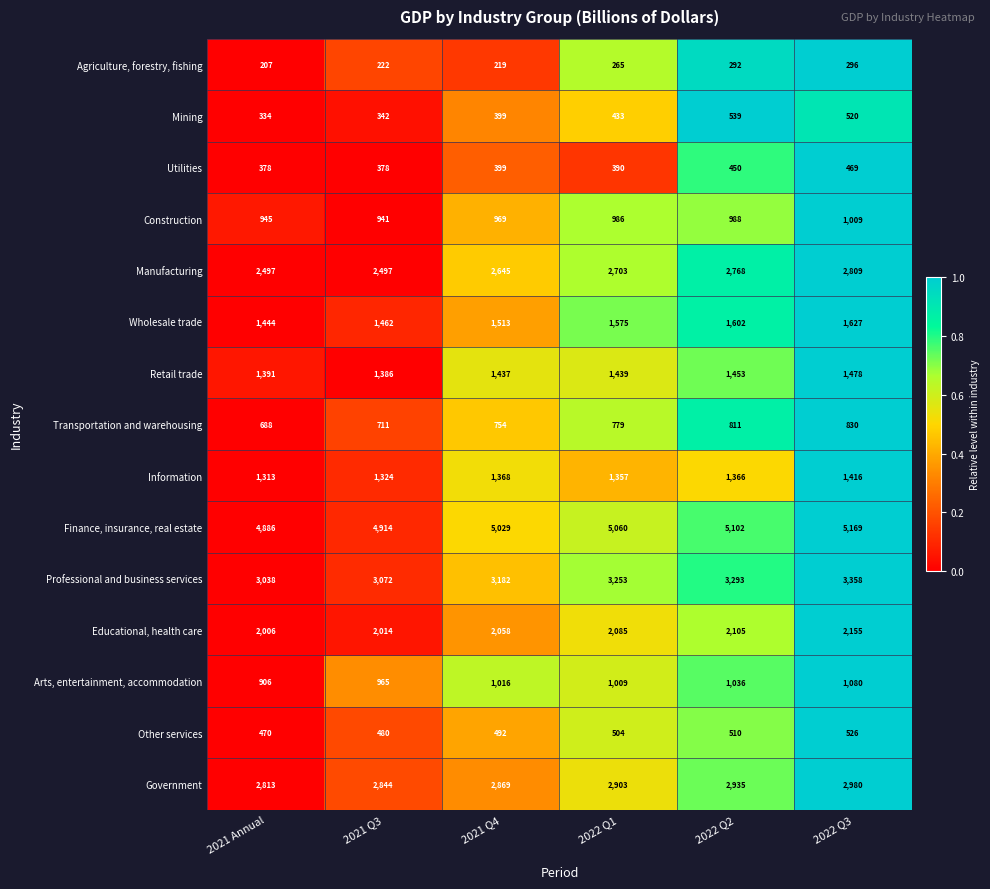

At which label is Construction closest to 975?

2021 Q4